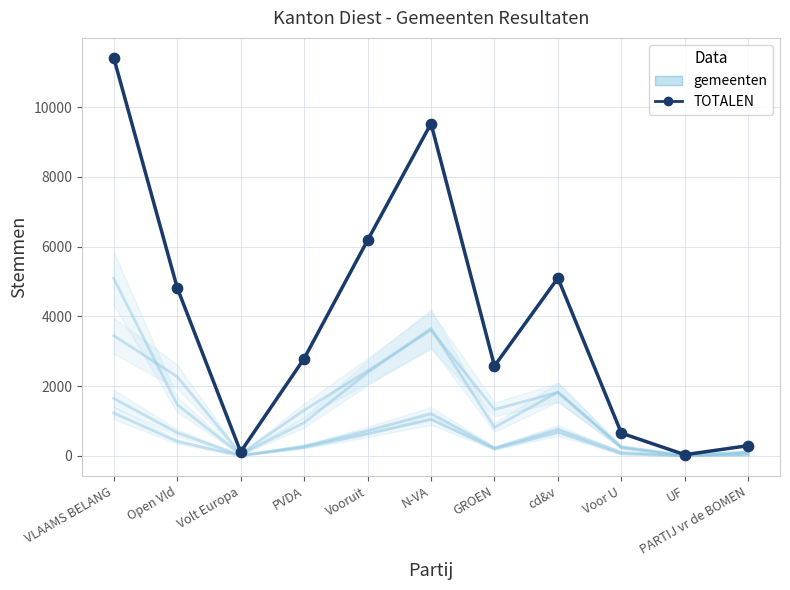

Is the value of Bekkevoort at GROEN greater than the value of TOTALEN at Voor U?

No